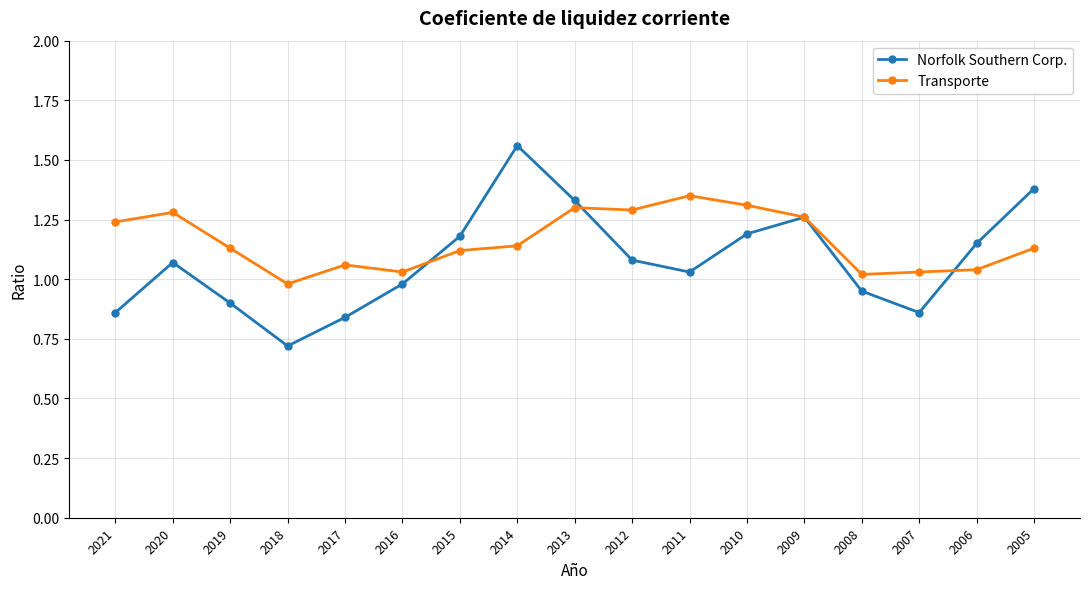

Rank the series at 2011 from lowest to highest value.

Norfolk Southern Corp., Transporte